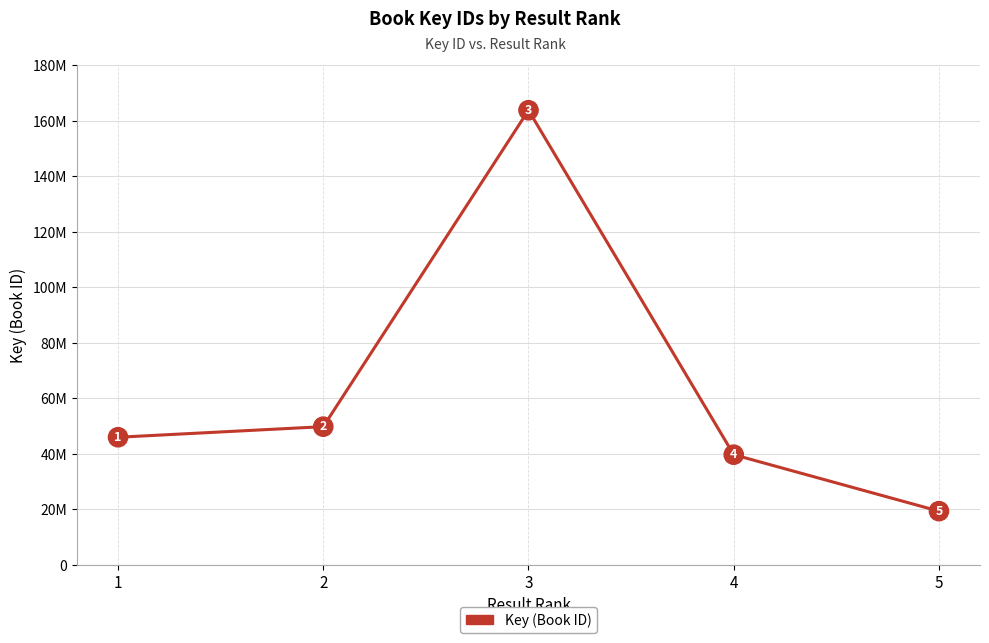

At which label does the data first exceed 46030969?

2